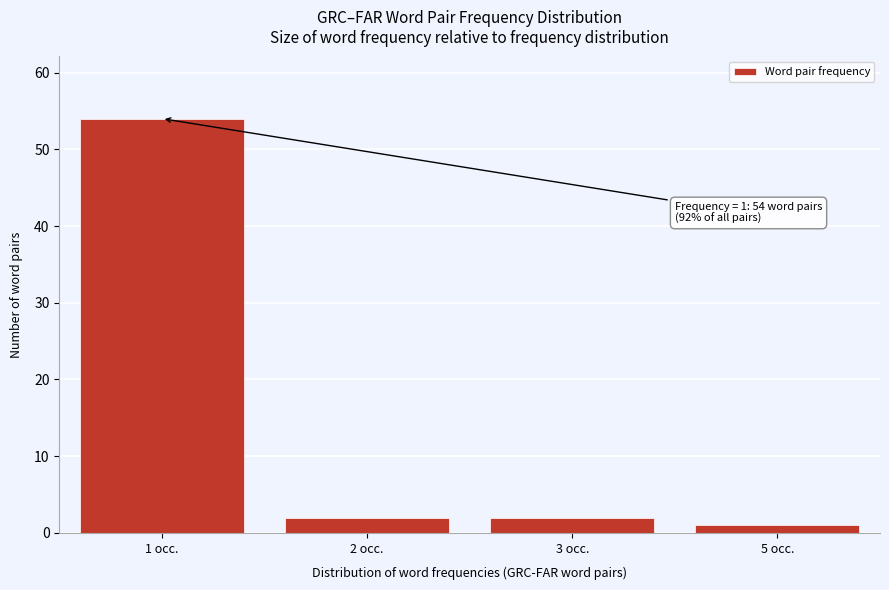

Reading left to right, what are all the values shown in this chart?

54	2	2	1